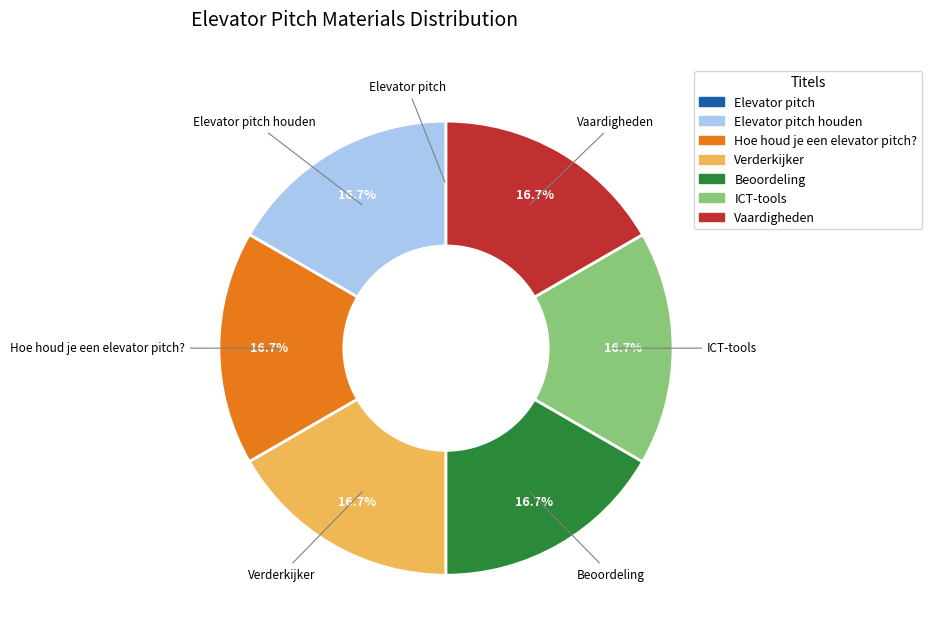

The Verderkijker slice represents 17% of the pie. True or false?

True